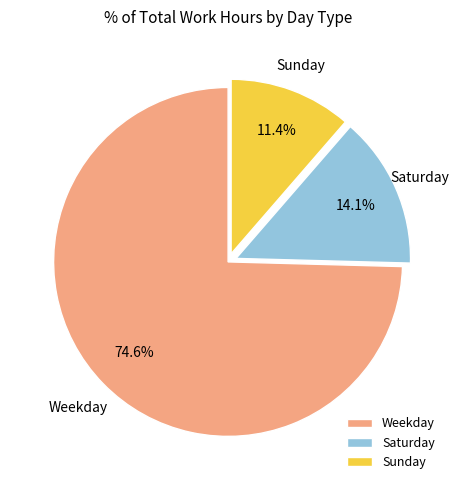

Which slice represents more than half of the pie?

Weekday